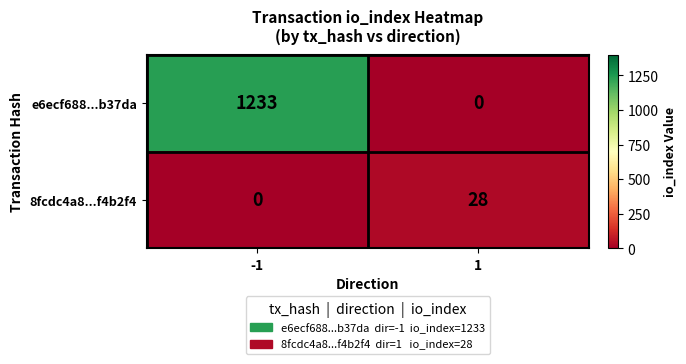

Reading right to left, what are all the values shown in this chart?

e6ecf688...b37da: 0	1233
8fcdc4a8...f4b2f4: 28	0